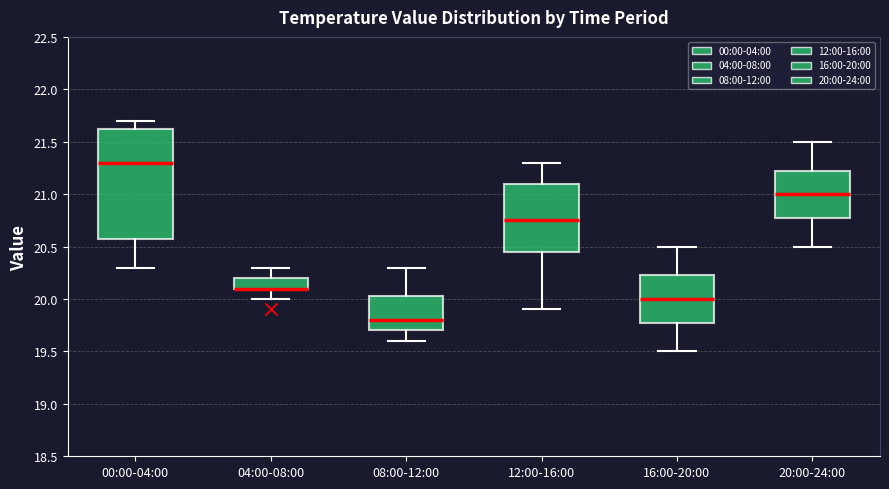

Reading left to right, transcribe this box plot: for each box, give where its median line is, the range the box spans, and where its two whiskers end, as read against the y-axis. The values are not printed on the chart, so give them approximately, as read against the axis.

00:00-04:00: median 21.30, box 20.60 to 21.65, whiskers 20.30 to 21.70
04:00-08:00: median 20.10 (drawn on the box's lower edge), box 20.10 to 20.20, whiskers 20.00 to 20.30
08:00-12:00: median 19.80, box 19.70 to 20.05, whiskers 19.60 to 20.30
12:00-16:00: median 20.75, box 20.45 to 21.10, whiskers 19.90 to 21.30
16:00-20:00: median 20.00, box 19.80 to 20.25, whiskers 19.50 to 20.50
20:00-24:00: median 21.00, box 20.80 to 21.25, whiskers 20.50 to 21.50